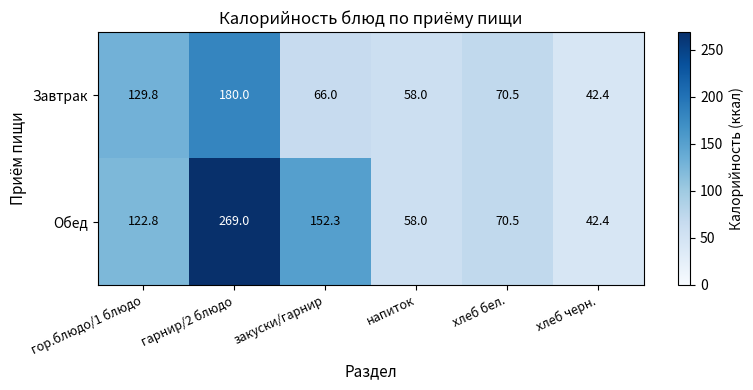

Which series changed the most between гор.блюдо/1 блюдо and хлеб бел.?

Завтрак